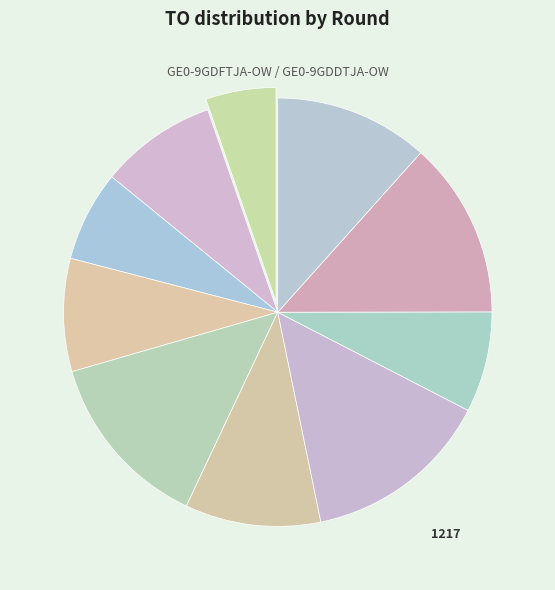

What is the smallest slice in the pie chart?

2023 Opmaak